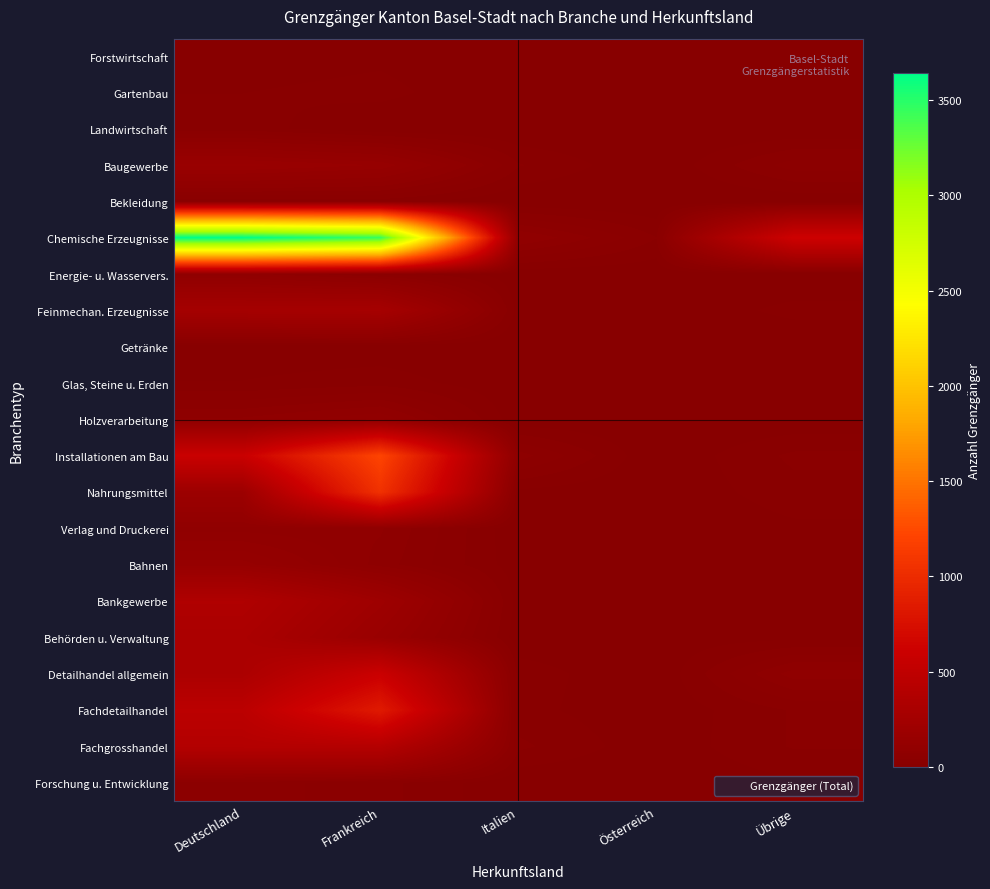

List the series in order of their peak value, lowest first.

Getränke, Forstwirtschaft, Gartenbau, Landwirtschaft, Bekleidung, Glas, Steine u. Erden, Forschung u. Entwicklung, Energie- u. Wasservers., Verlag und Druckerei, Holzverarbeitung, Bahnen, Baugewerbe, Feinmechan. Erzeugnisse, Behörden u. Verwaltung, Bankgewerbe, Fachgrosshandel, Detailhandel allgemein, Fachdetailhandel, Nahrungsmittel, Installationen am Bau, Chemische Erzeugnisse